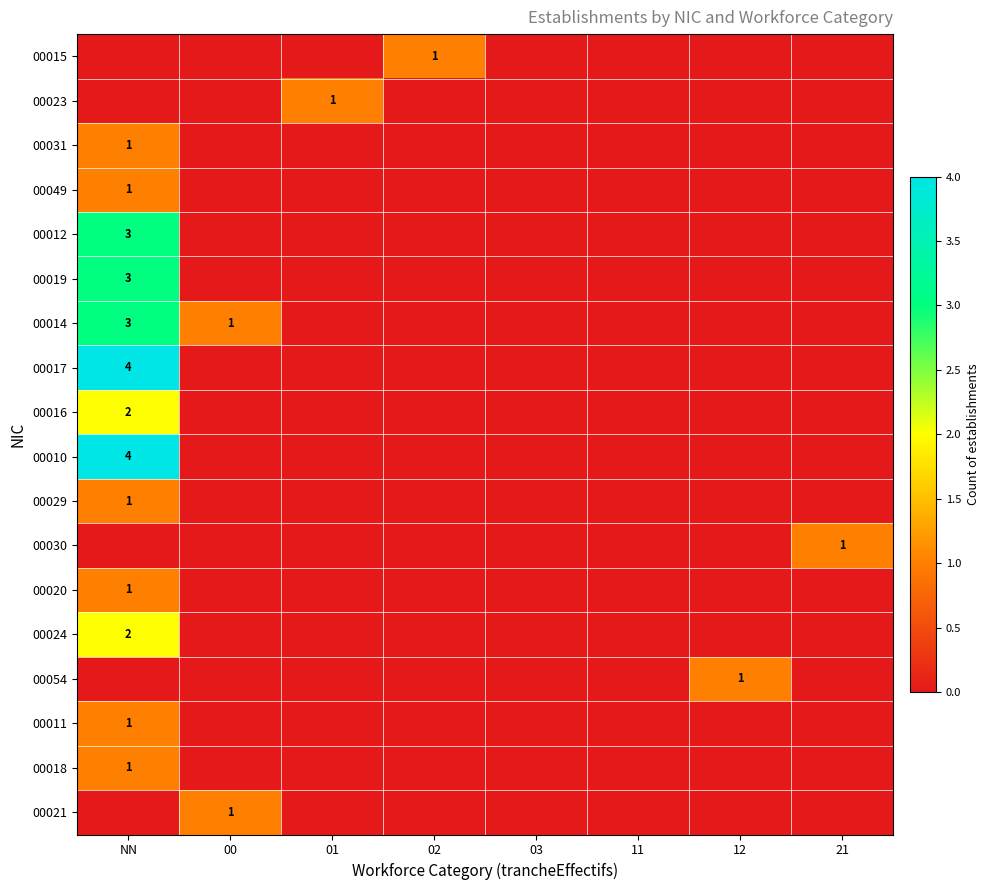

The 00030 series shows 0 at 02. True or false?

True